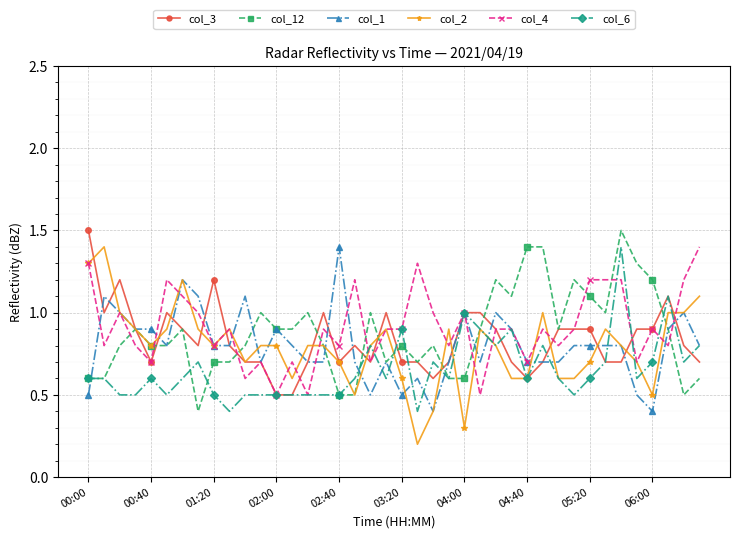

True or false: col_6 has more than 0 interior local peaks.

True